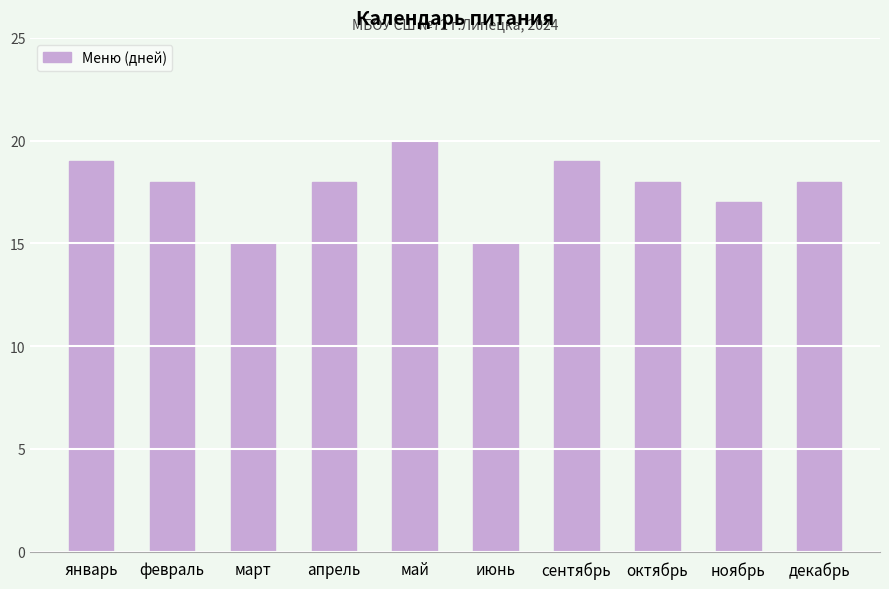

Which has a higher value, март or май?

май